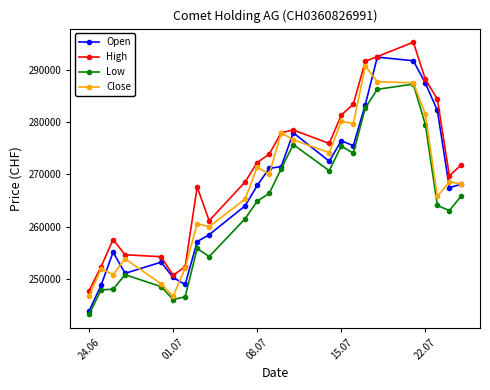

True or false: Low and High cross at least once.

False